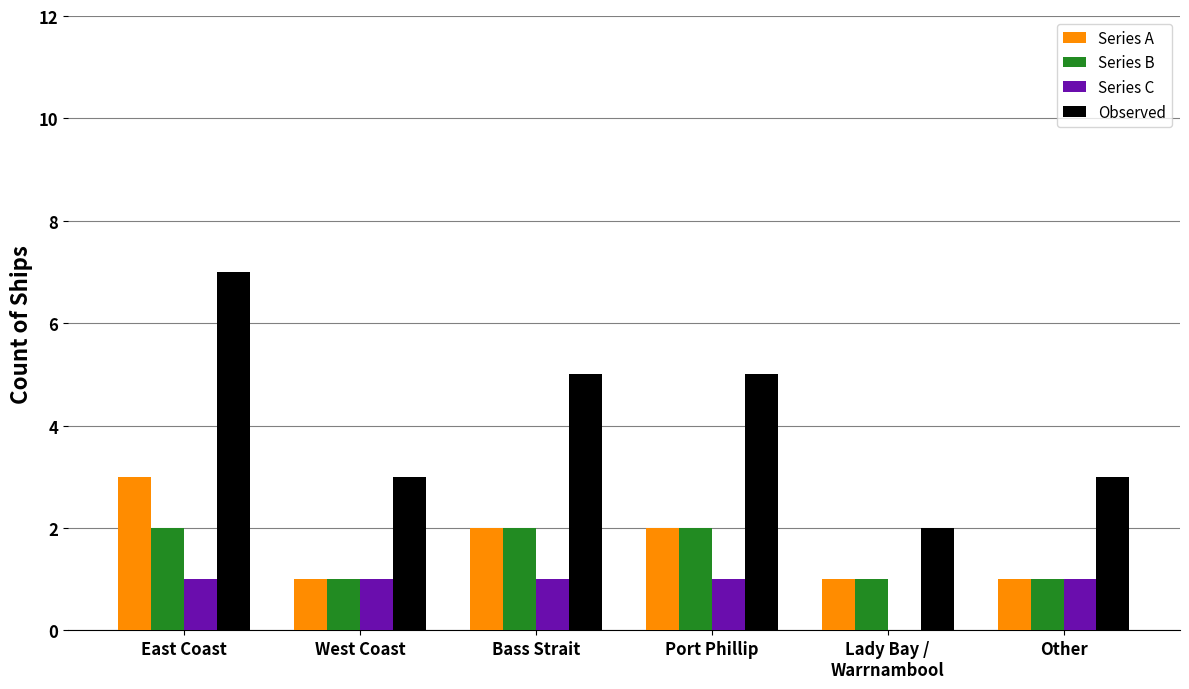

Reading right to left, transcribe all the data shown in this chart.

Series A: 1	1	2	2	1	3
Series B: 1	1	2	2	1	2
Series C: 1	0	1	1	1	1
Observed: 3	2	5	5	3	7